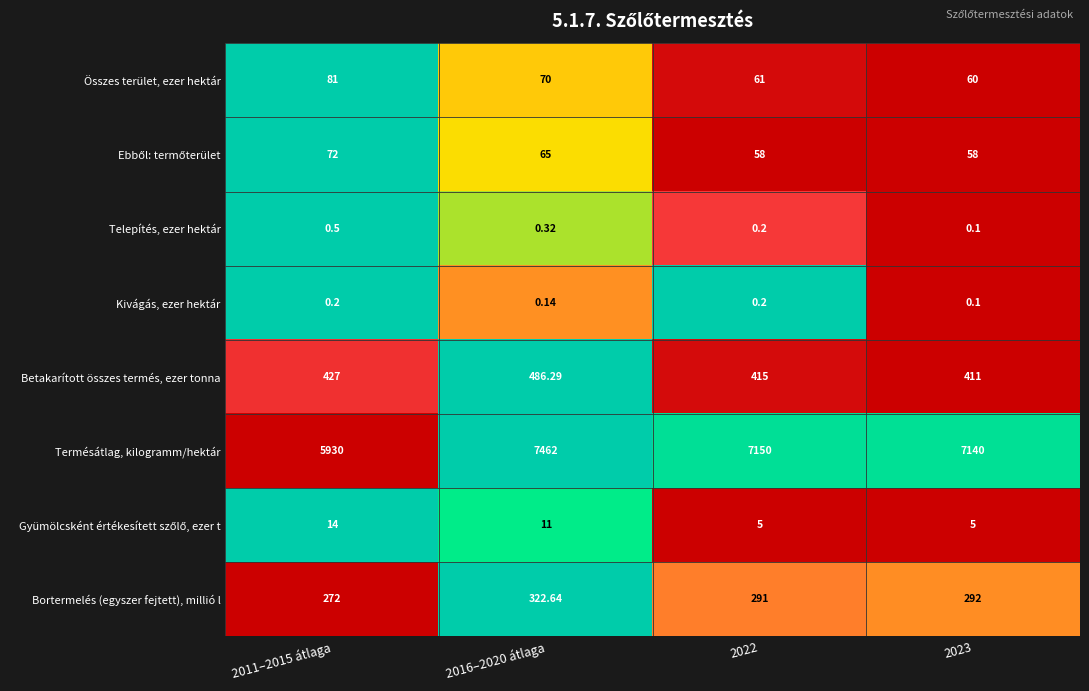

Is the value of Kivágás, ezer hektár at 2011–2015 átlaga greater than the value of Telepítés, ezer hektár at 2023?

Yes